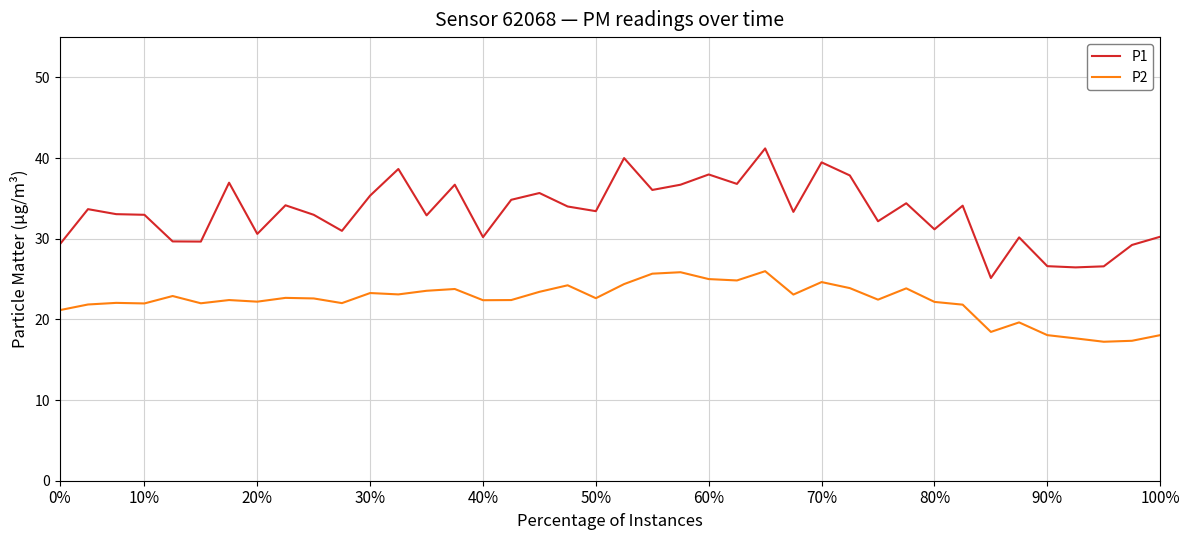

What is the maximum value shown in the chart?

41.2